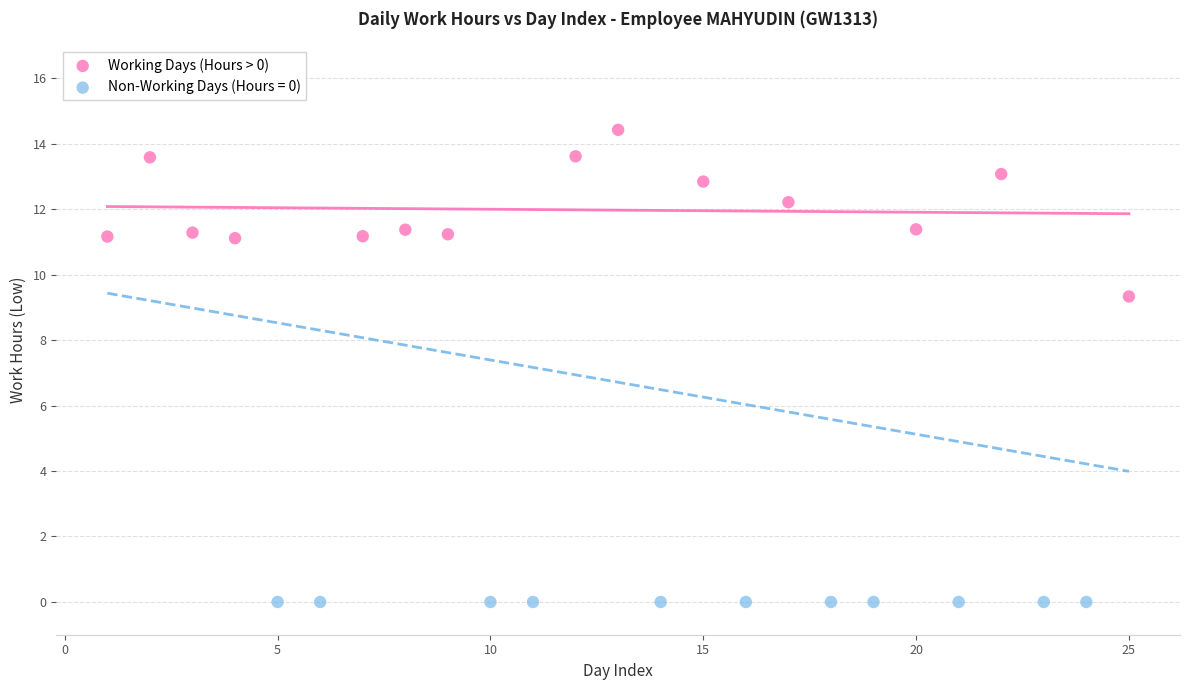

Which series reaches the minimum Y coordinate?

Non-Working Days (Hours = 0)